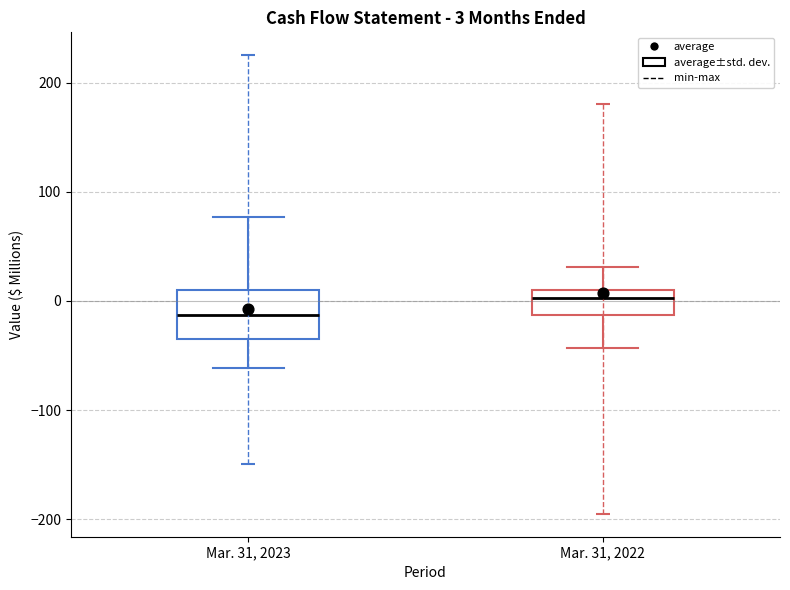

Which box is the tallest, from its lower edge to its upper edge?

Mar. 31, 2023